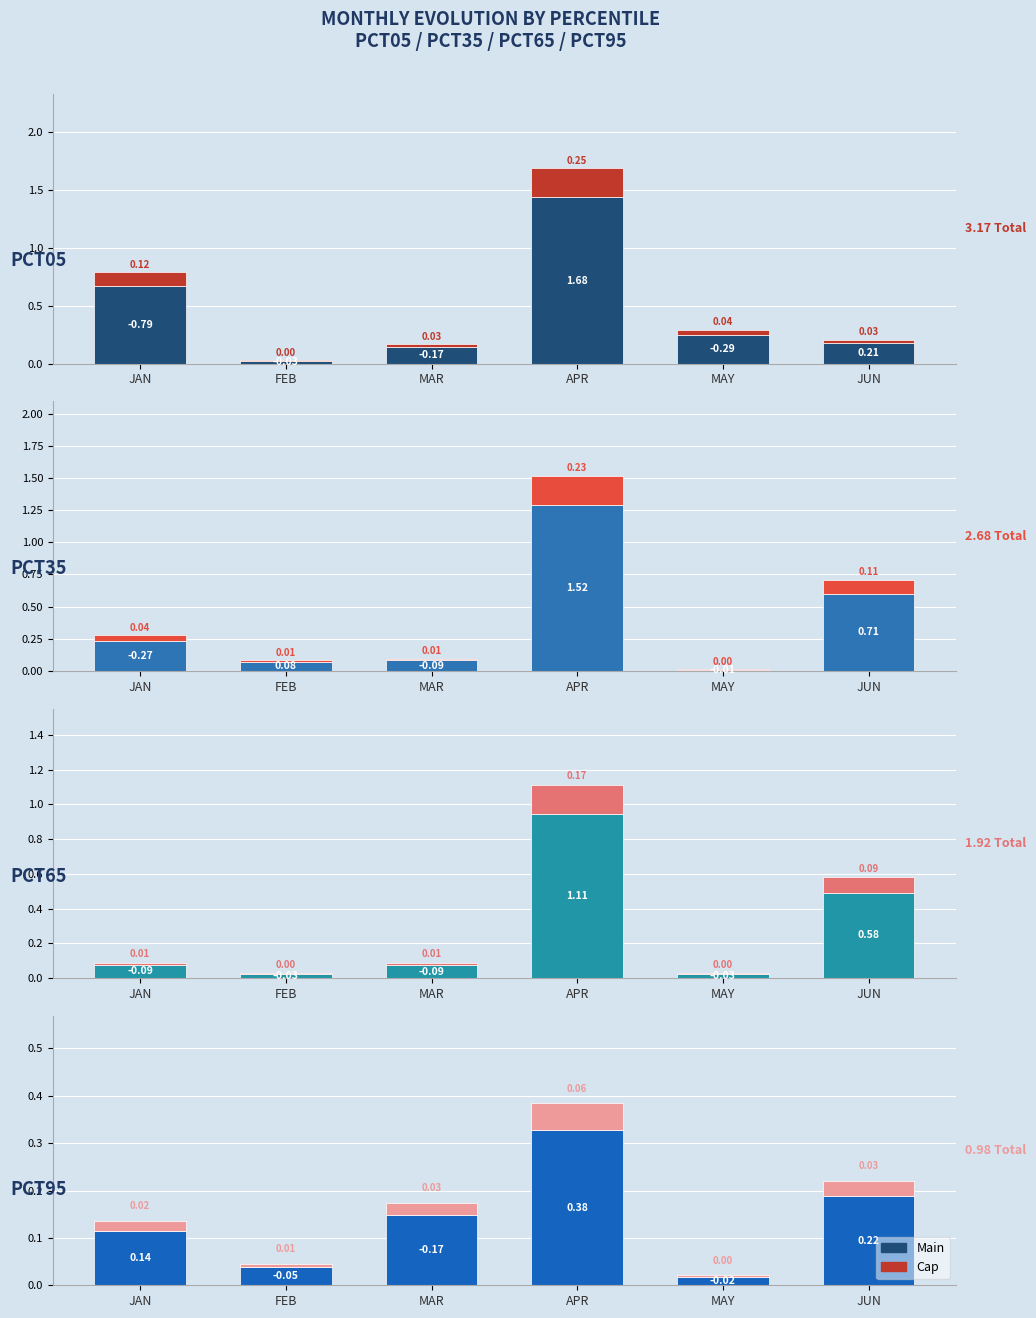

What is the total value across all series at Jan?

-1.0